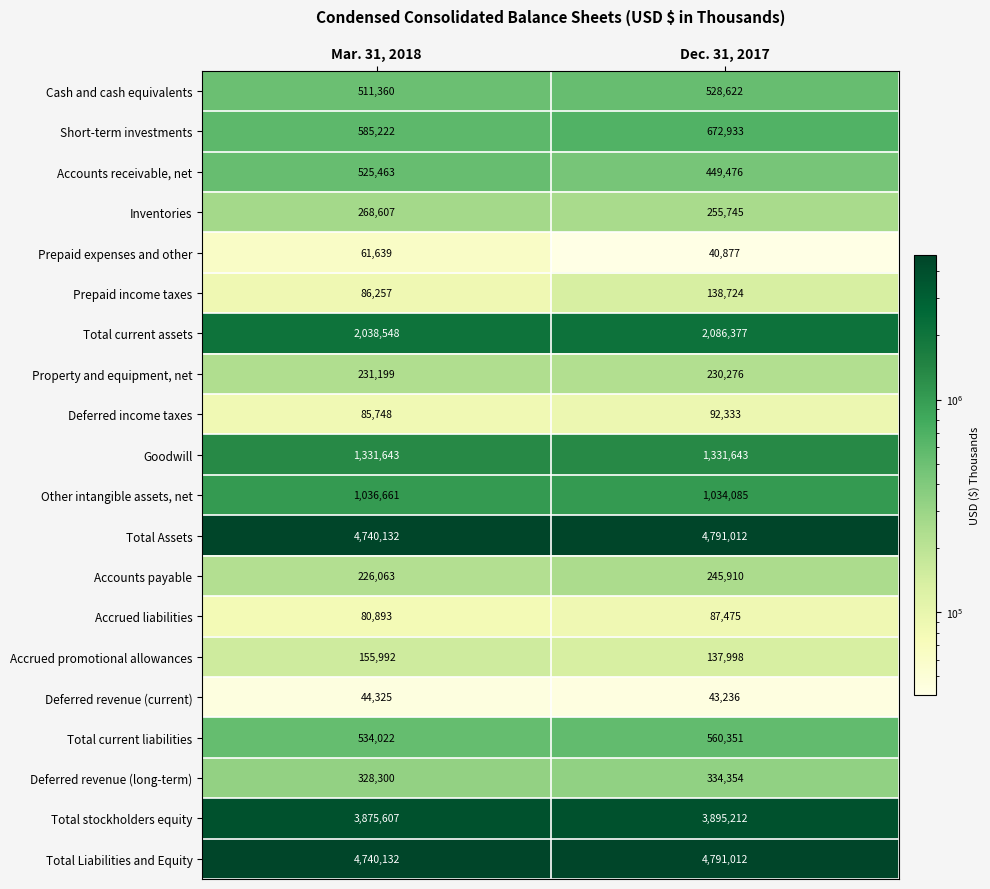

Is it true that Total current liabilities equals 560351 at Dec. 31, 2017?

True